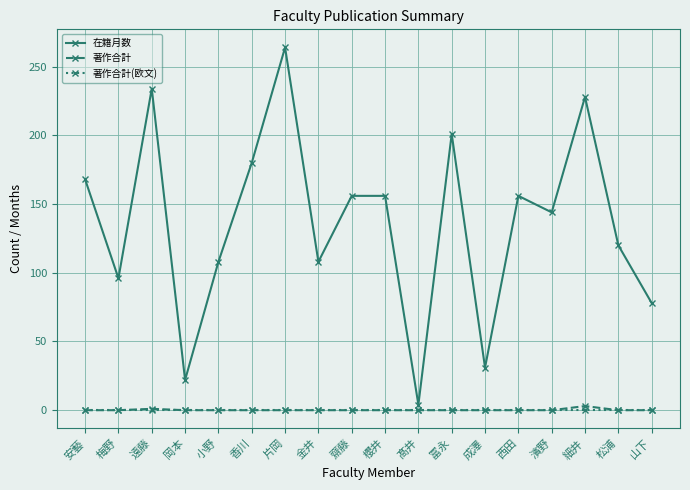

True or false: 著作合計 has a value of 0 at 西田.

True